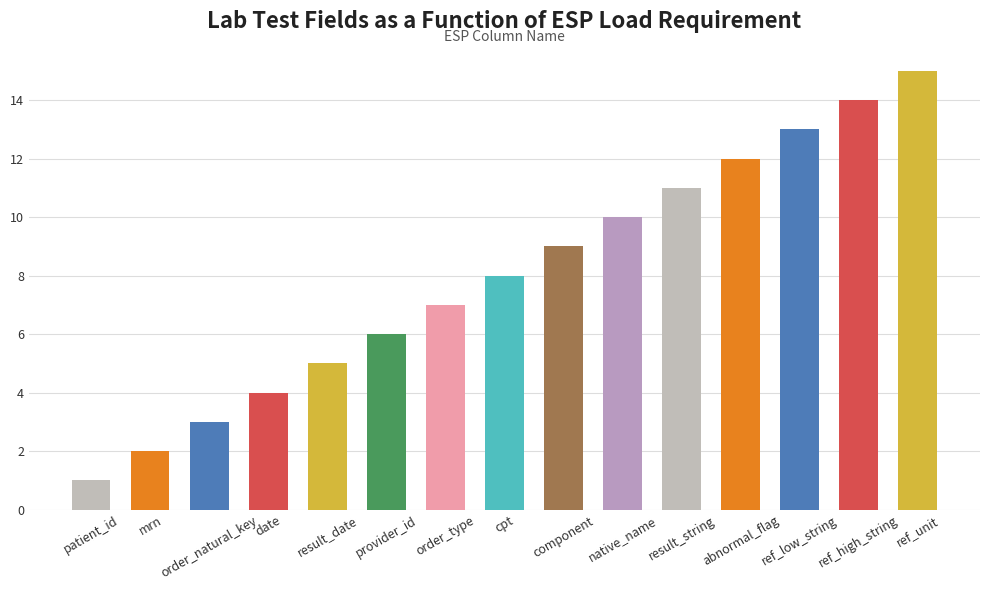

Is it true that the value at provider_id is 2?

False